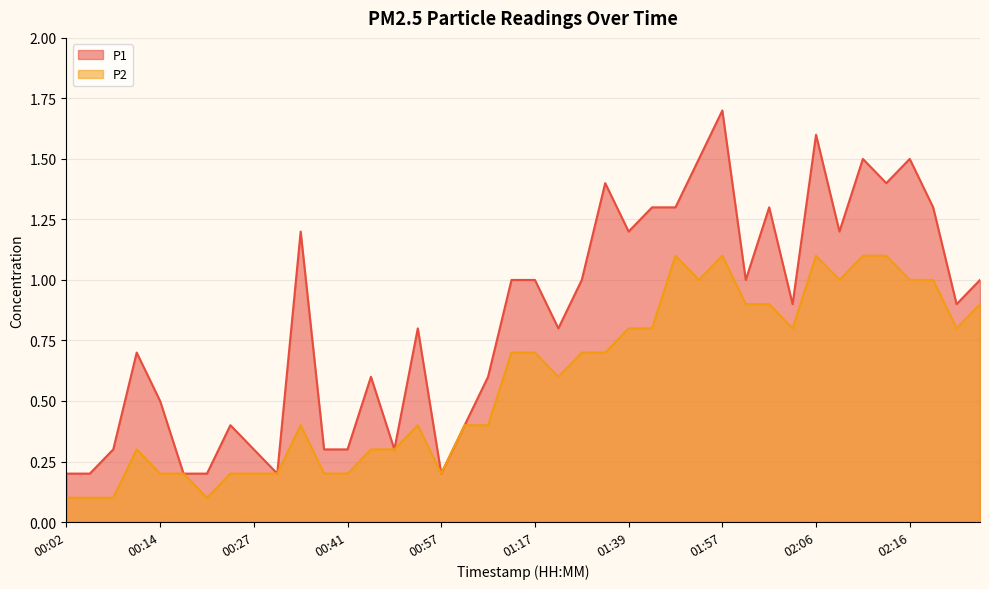

What is the difference between the maximum and minimum values in the P1 series?

1.5